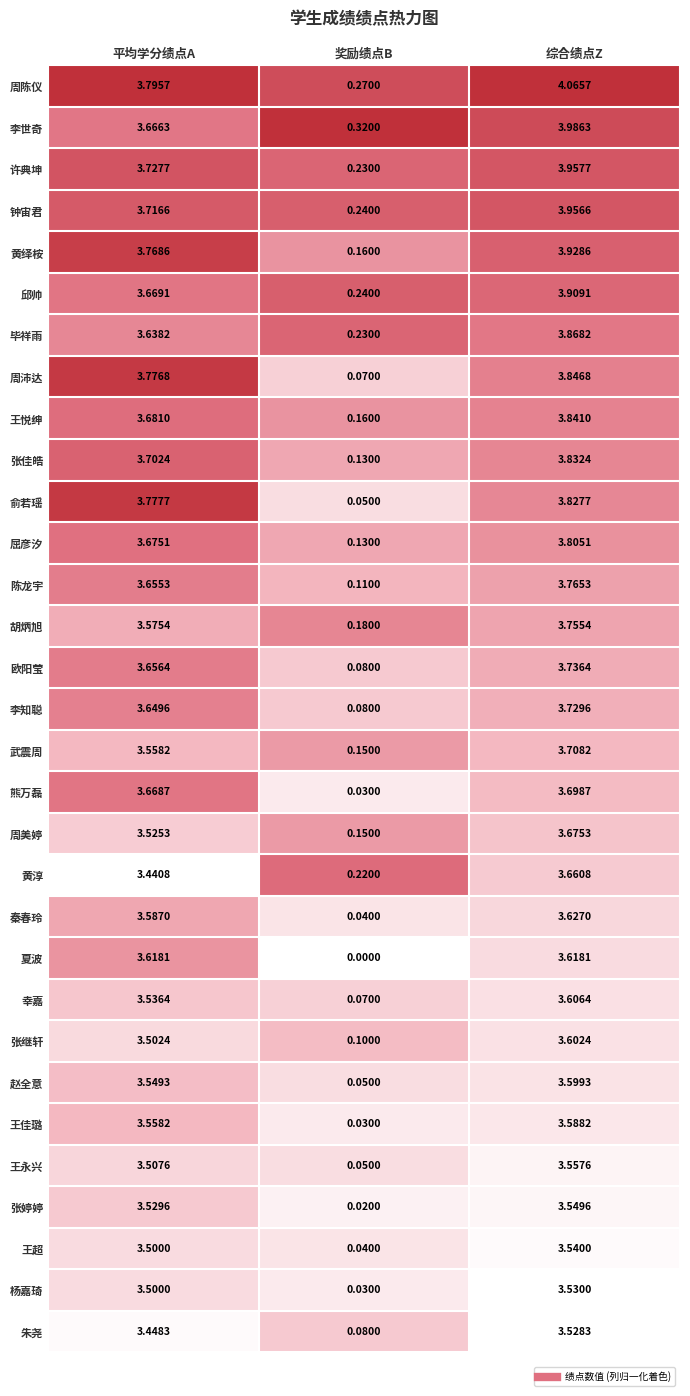

Where does the 周沛达 series first go above 3?

平均学分绩点A